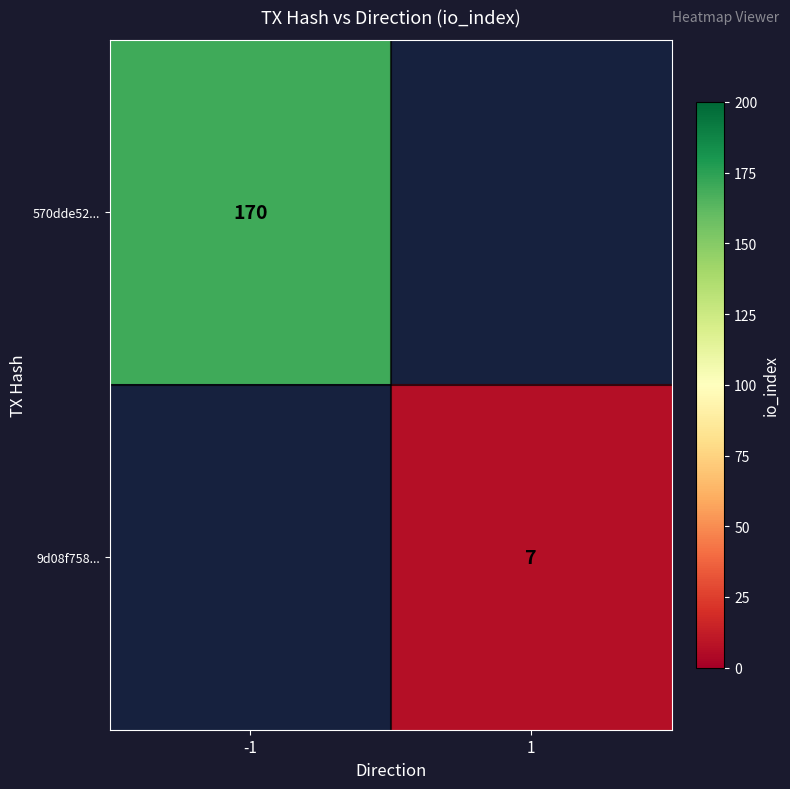

The value of 570dde52... at -1 is 170. True or false?

True